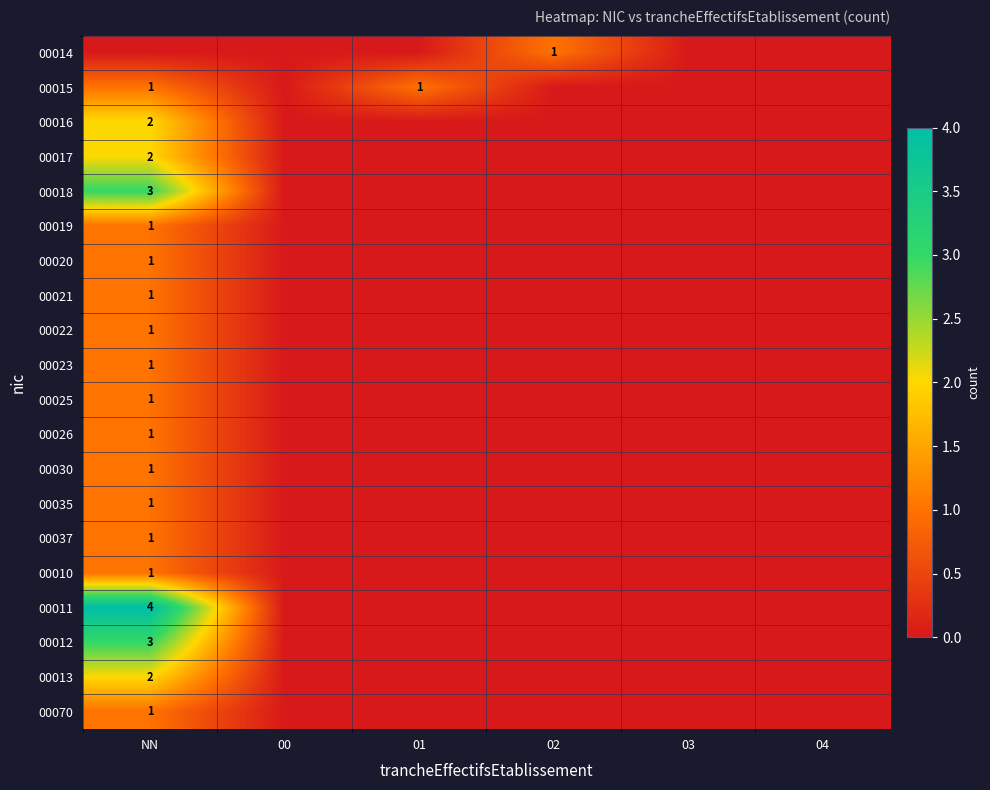

How many values in 00015 are above zero?

2